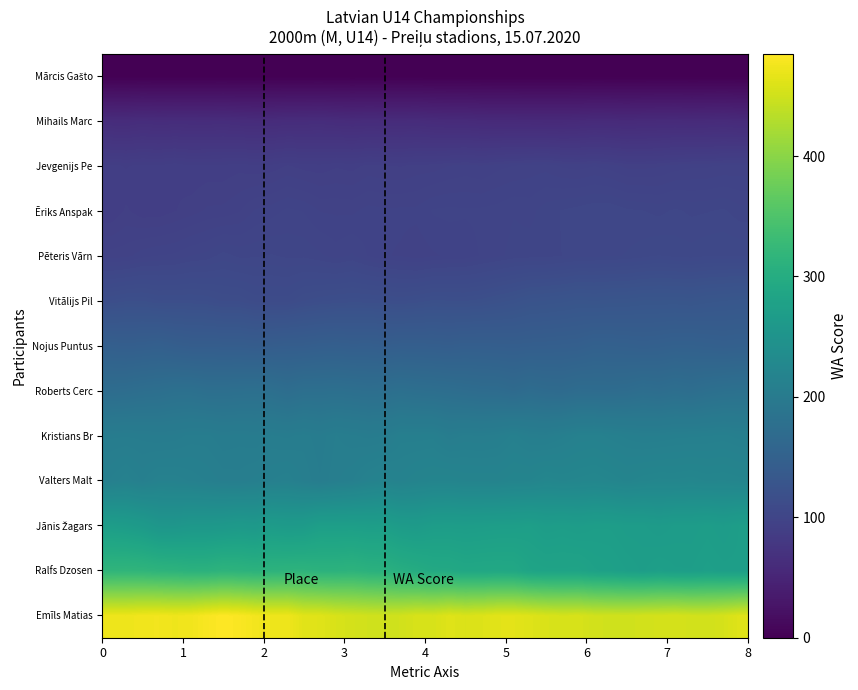

At how many categories does at least one series exceed 406?

40